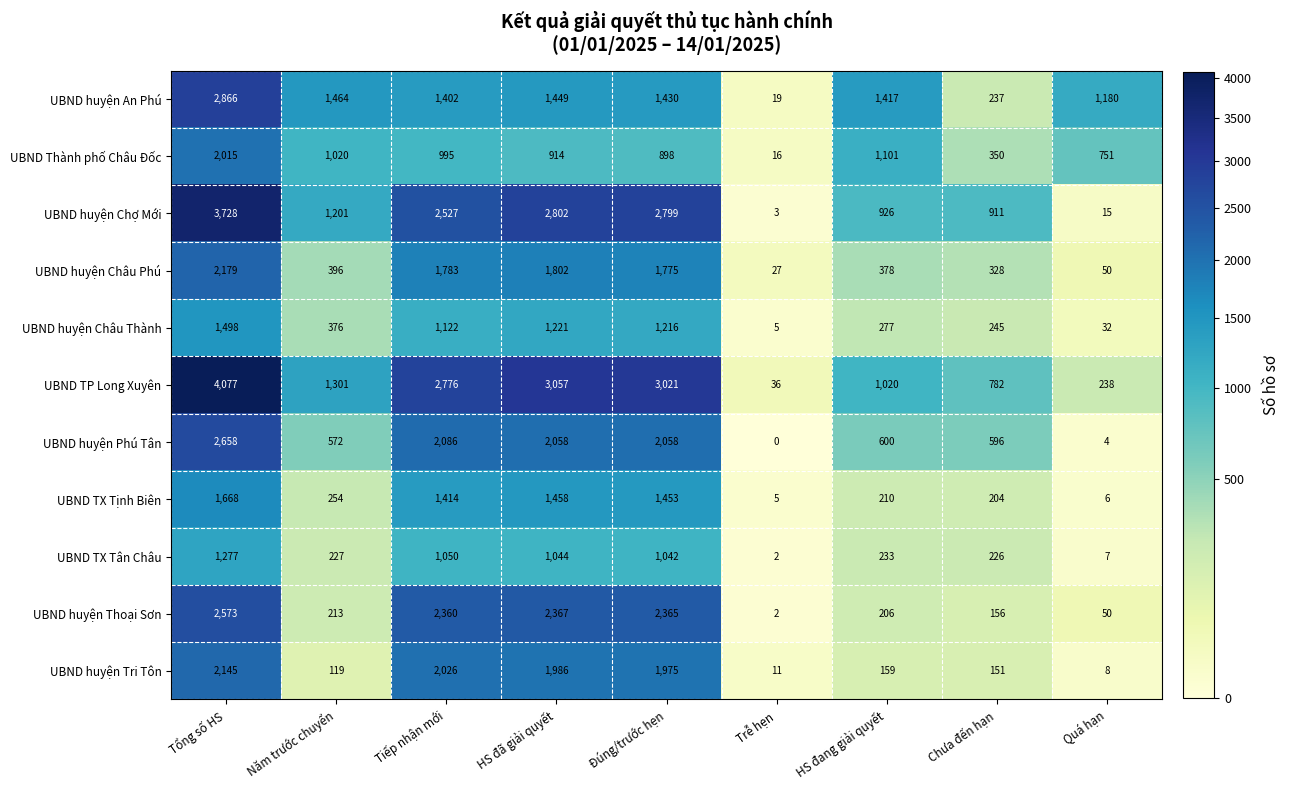

At which category is the sum across all series the highest?

Tổng số HS